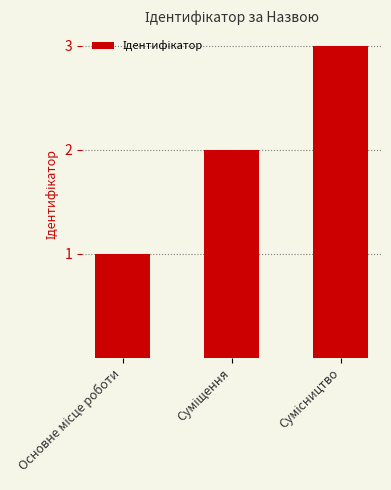

What is the greatest value displayed?

3